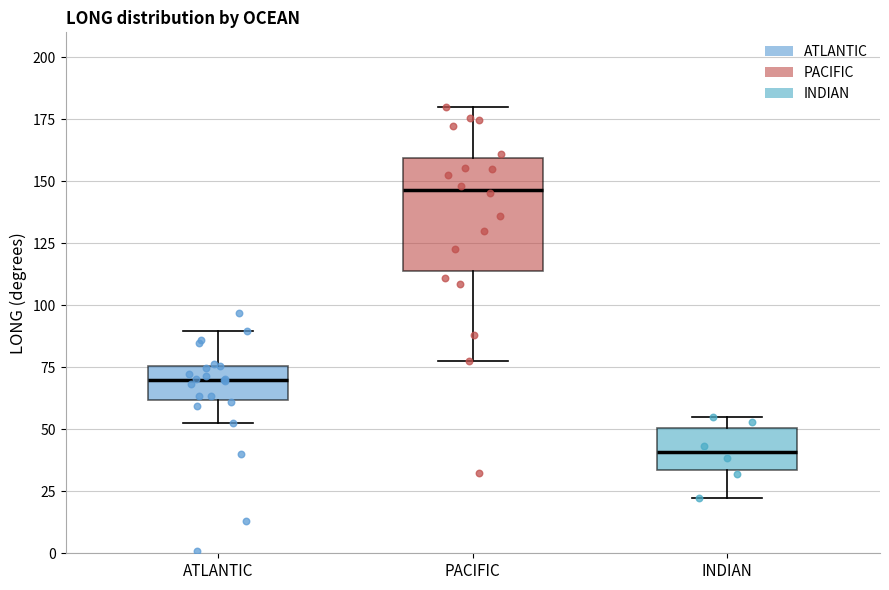

Where is the upper edge of the box for INDIAN on the y-axis? The values are not printed on the chart, so give them approximately, as read against the axis.

50